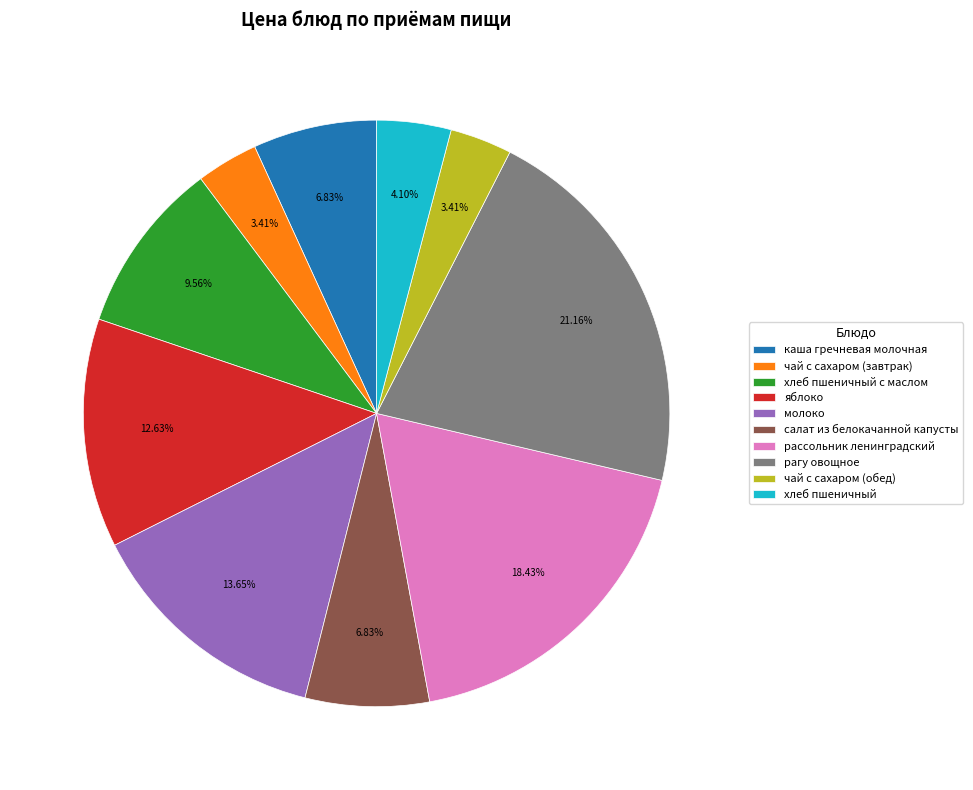

Is there a majority slice in this chart?

No